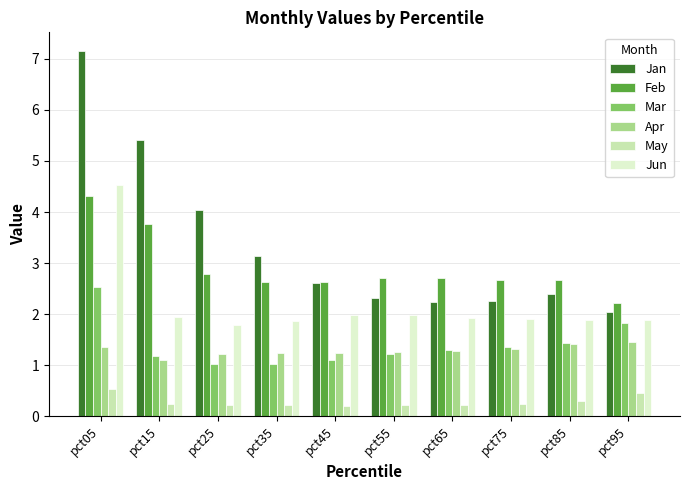

The value of Jan at pct05 is 9.8. True or false?

False